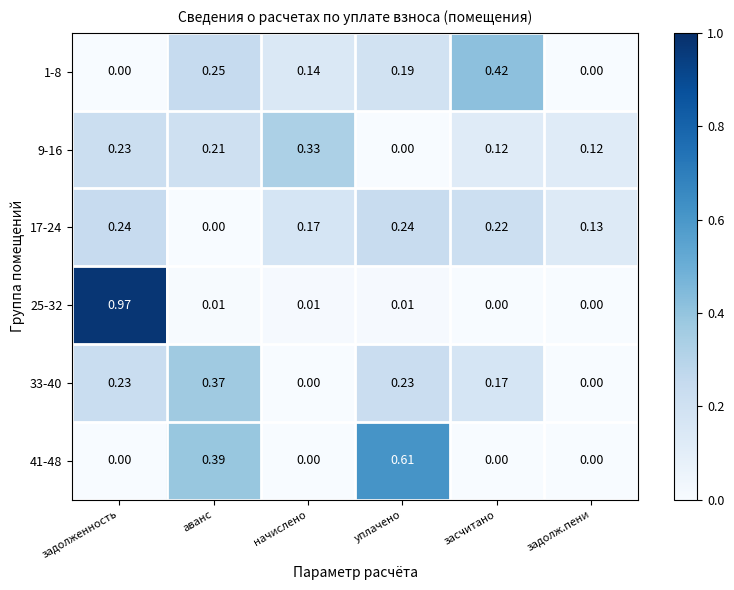

At which category is the sum across all series the highest?

задолженность